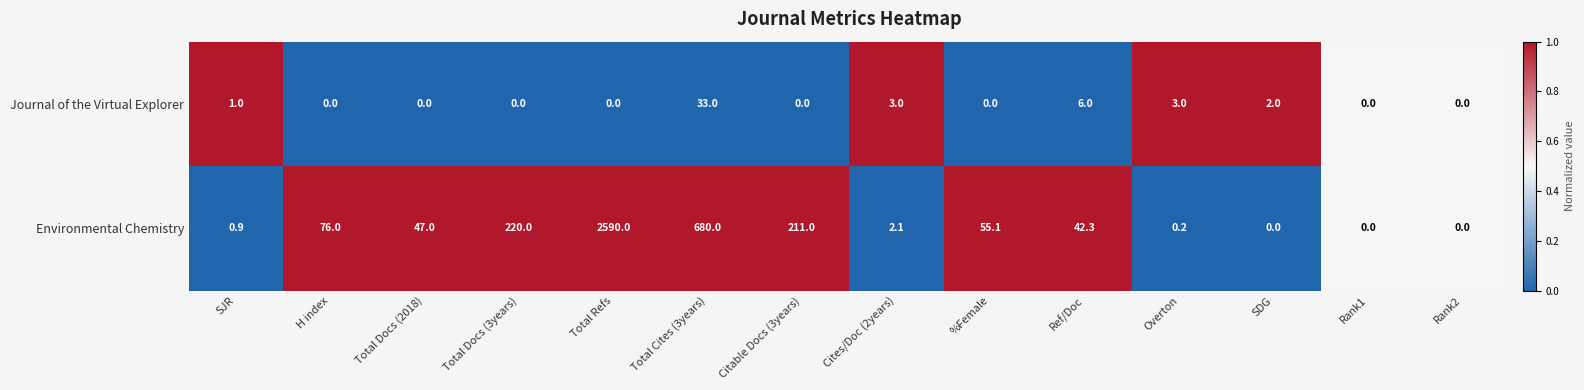

What is the greatest value displayed?

2590.0